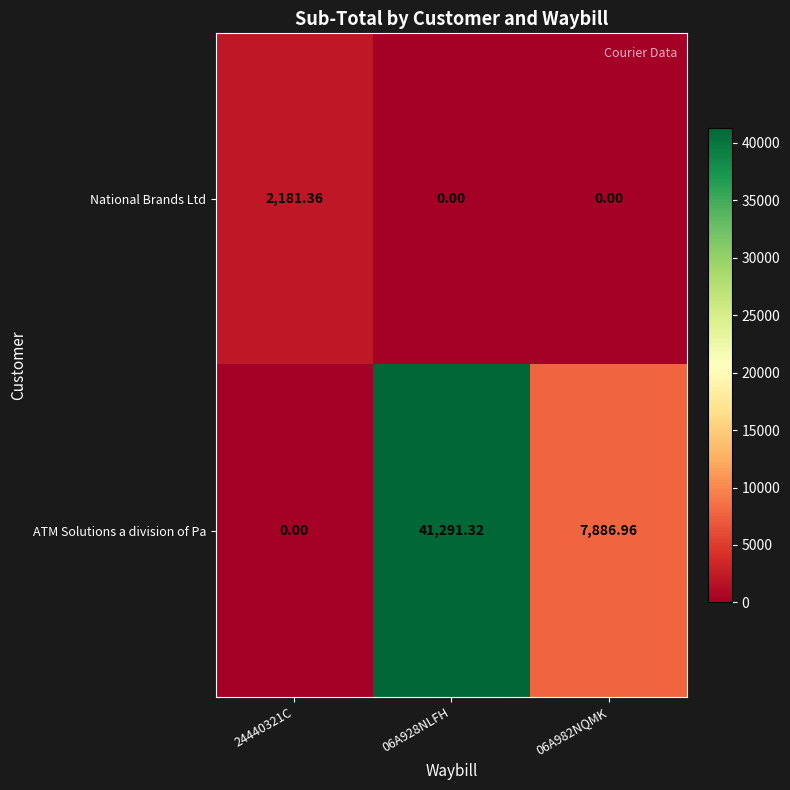

At how many categories does at least one series exceed 39548?

1